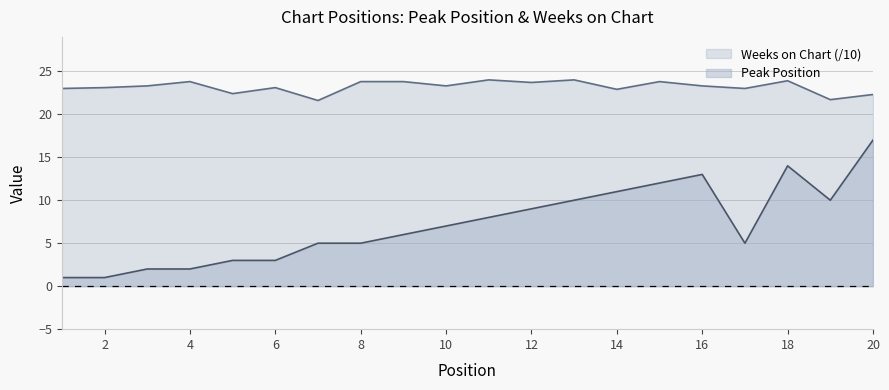

At which category is the sum across all series the highest?

20